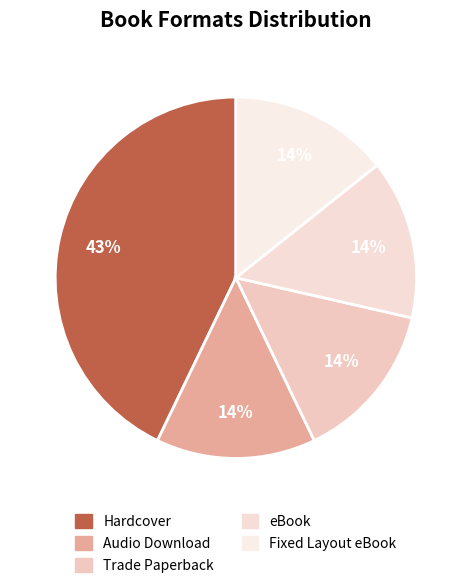

Is it true that Trade Paperback is 1% of the pie?

False